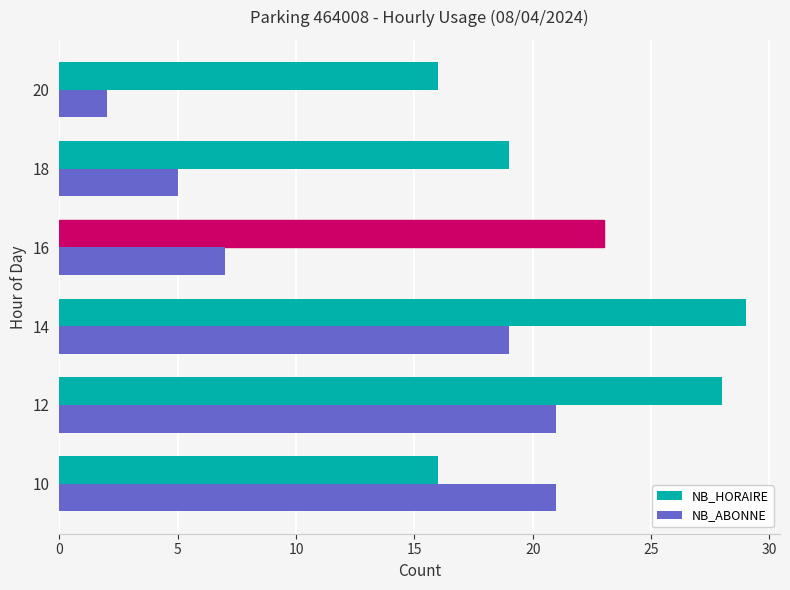

What is the maximum value for NB_ABONNE?

21